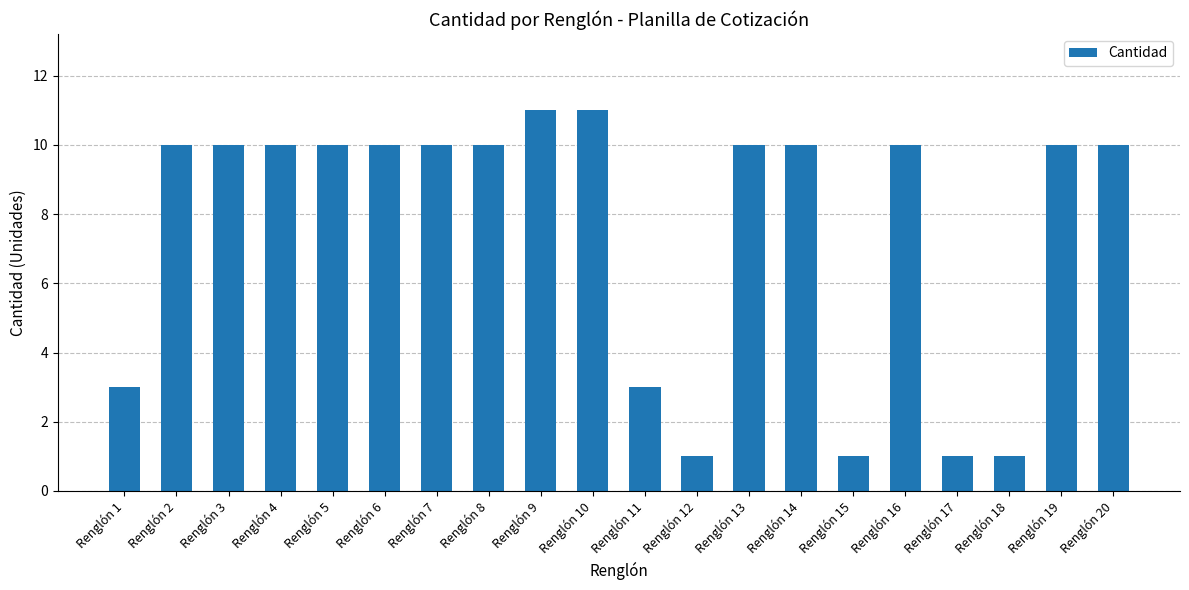

Count the number of categories in the chart.

20